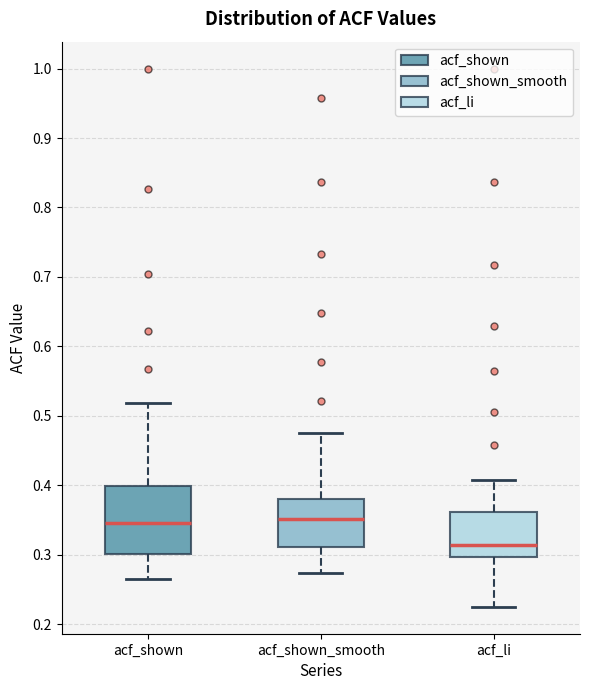

Where does the median line of the box for acf_li sit on the y-axis? The values are not printed on the chart, so give them approximately, as read against the axis.

0.31